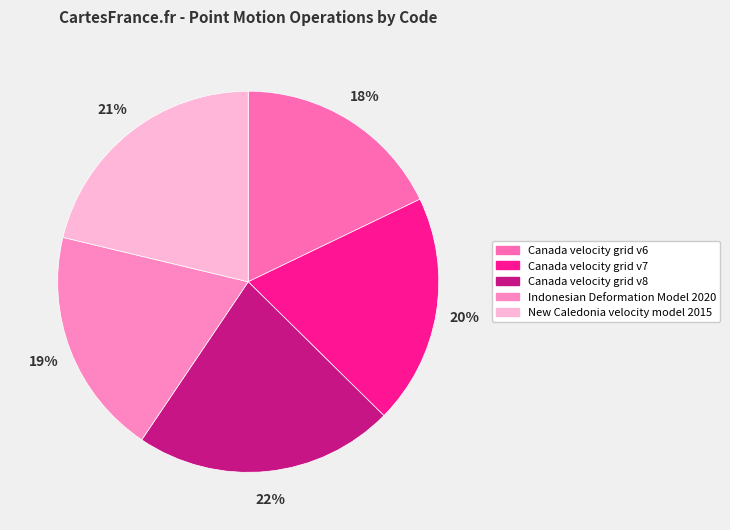

Which slice is the smallest?

Canada velocity grid v6